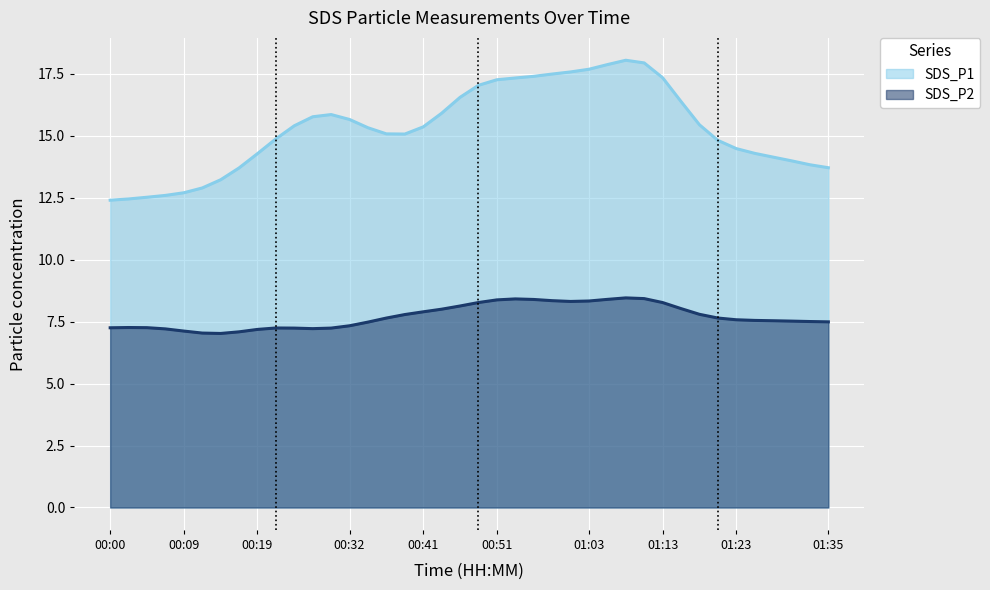

What position from the right is 00:59?

16